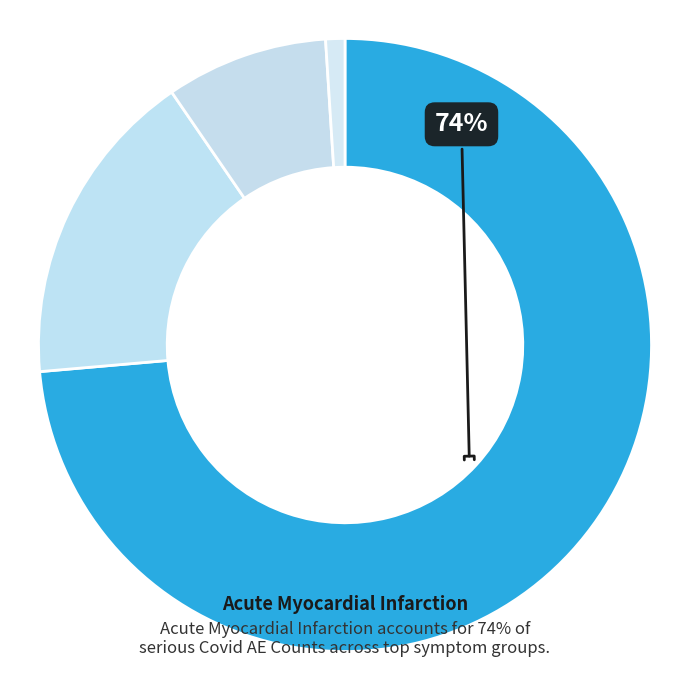

How many slices are in this pie chart?

4